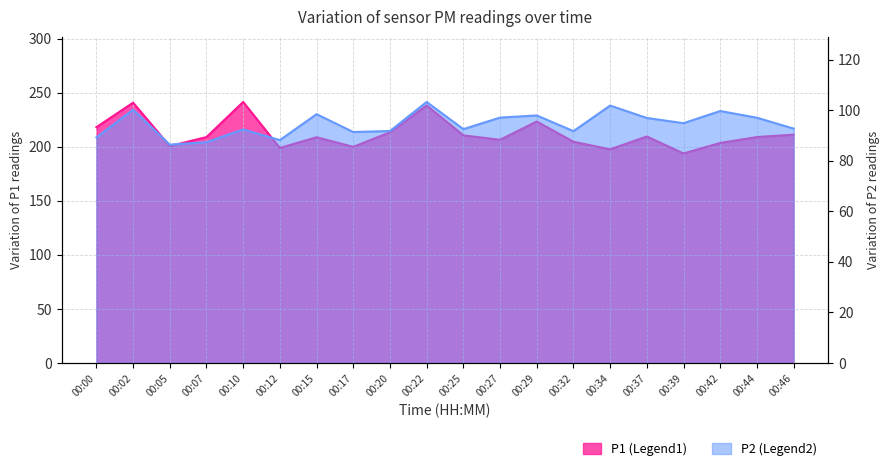

What is the total value across all series at 00:10?

333.8